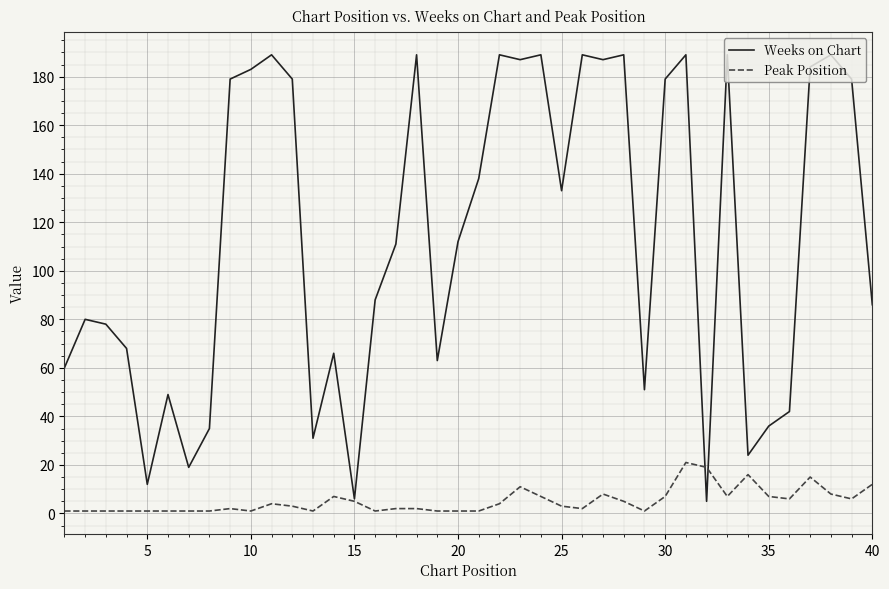

How many categories are shown in the chart?

40